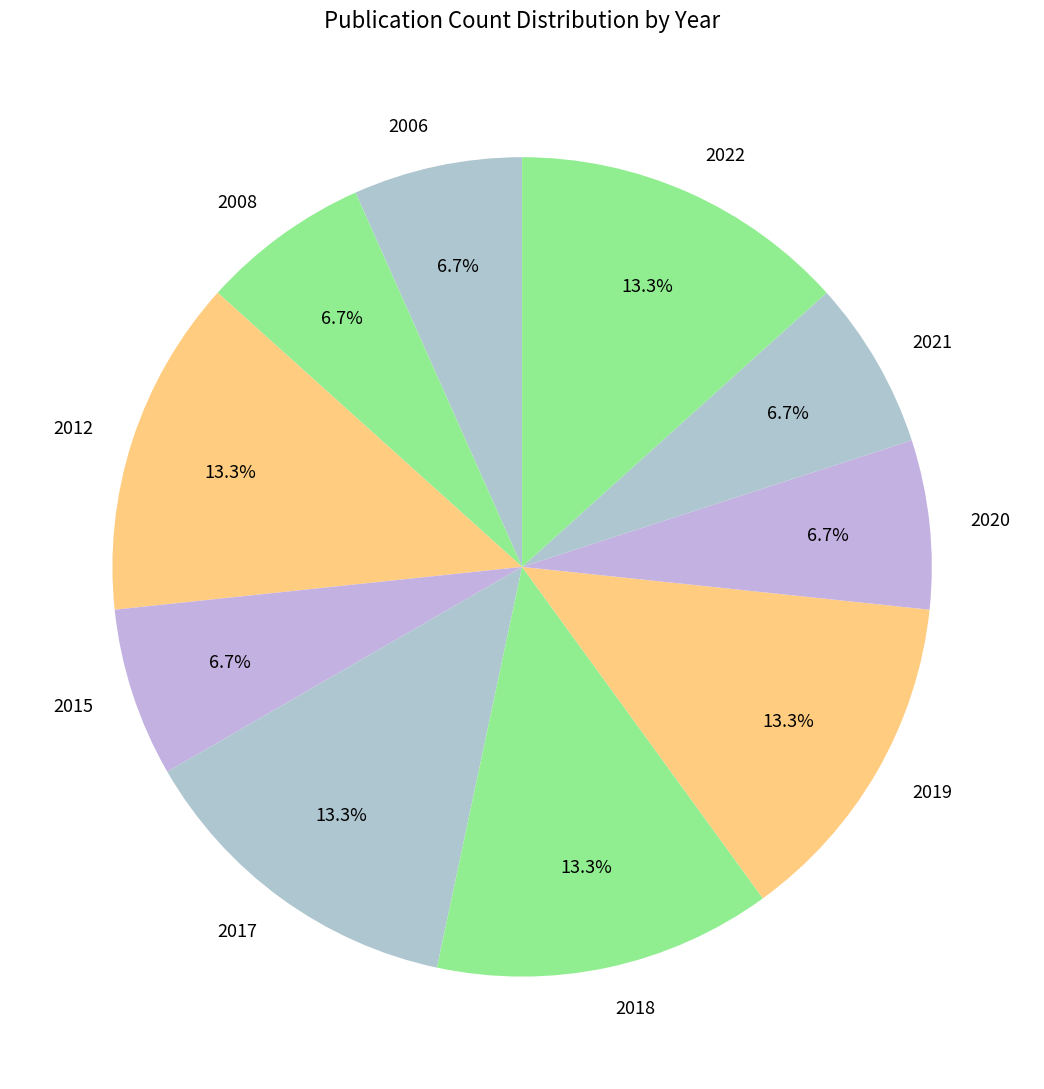

What percentage is NOT represented by 2018?

86.7%